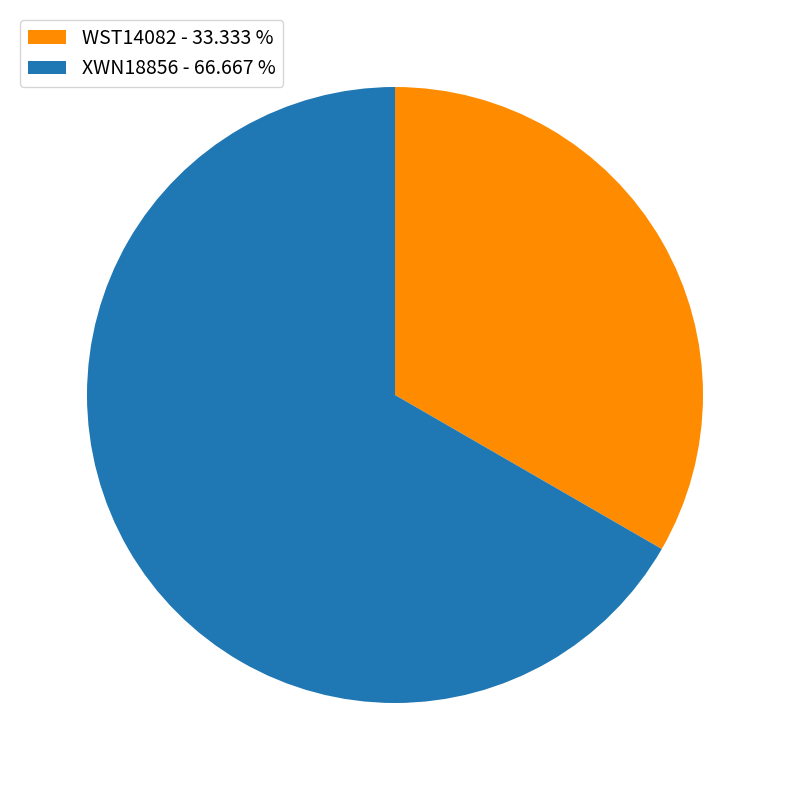

Between XWN18856 - 66.667 % and WST14082 - 33.333 %, which is larger?

XWN18856 - 66.667 %